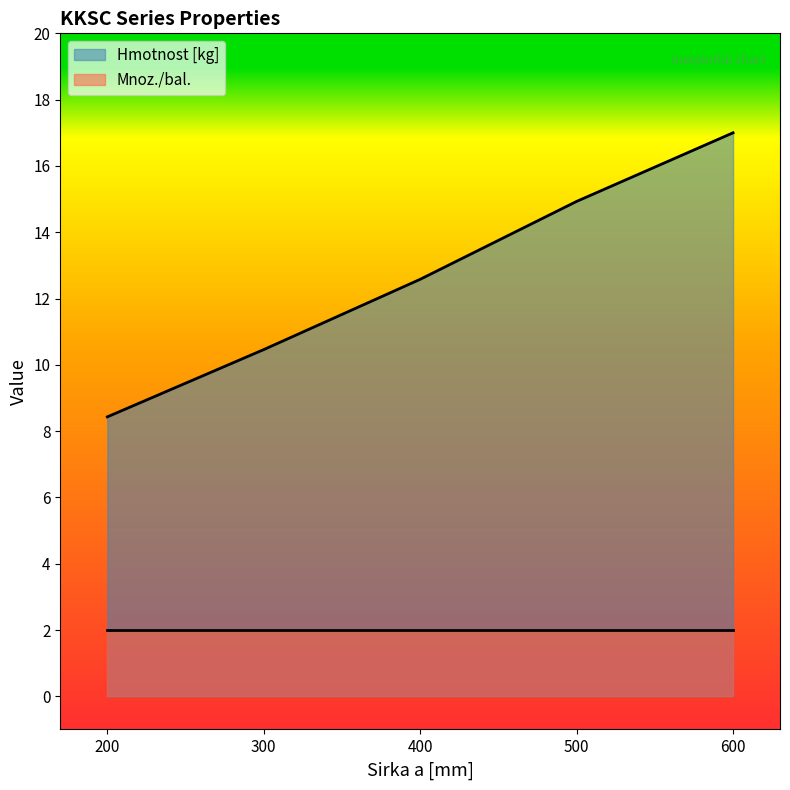

What is the change in value from 200 to 300?

+2.0